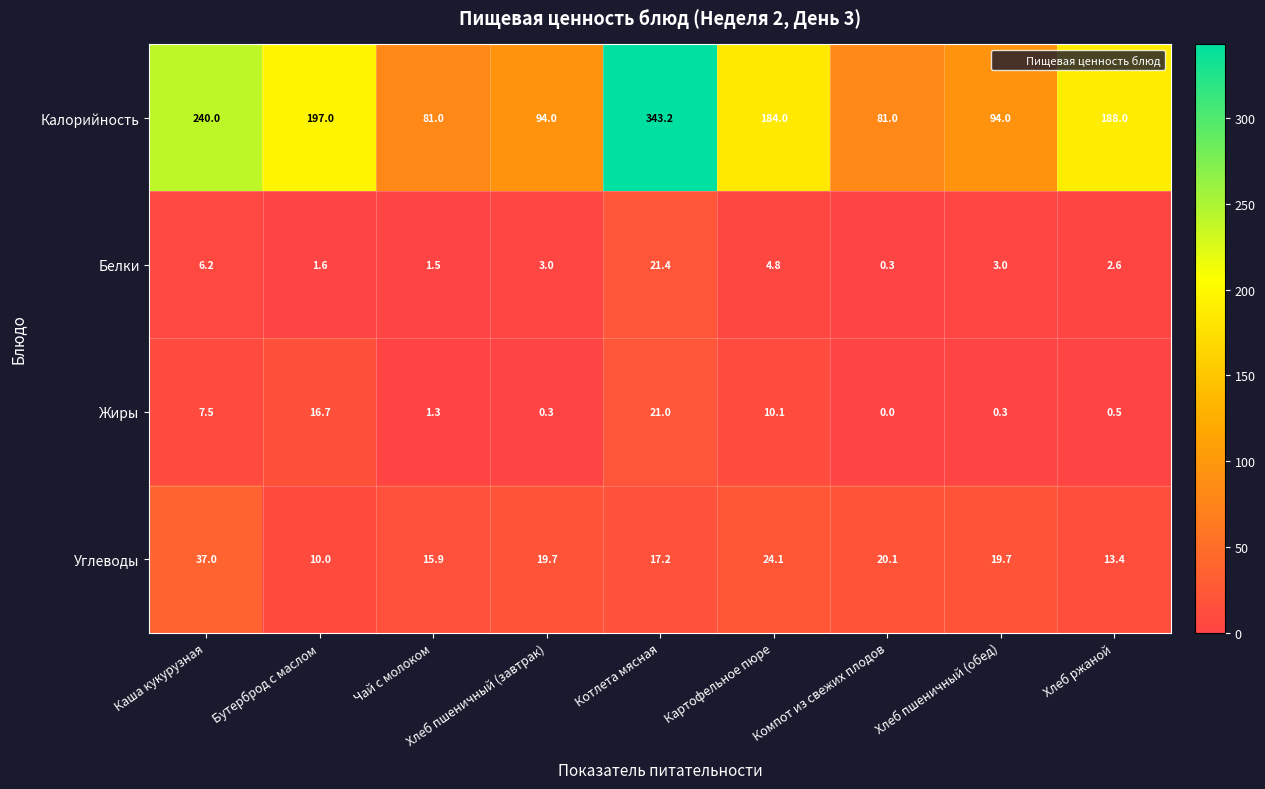

Where is Углеводы nearest to the value 23?

Картофельное пюре